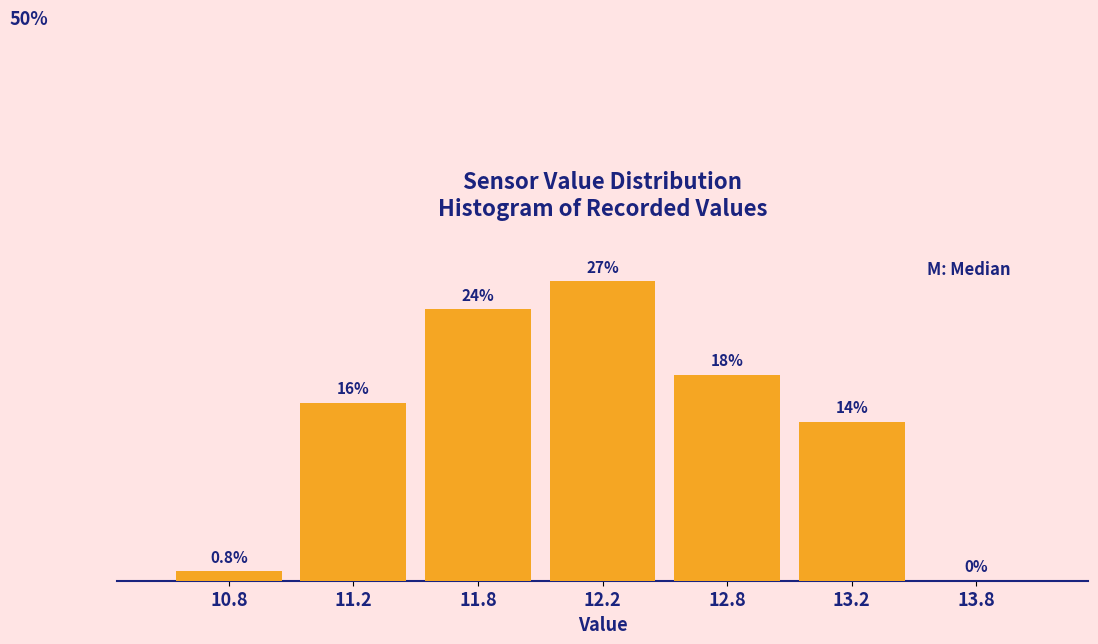

Are the bars horizontal?

No